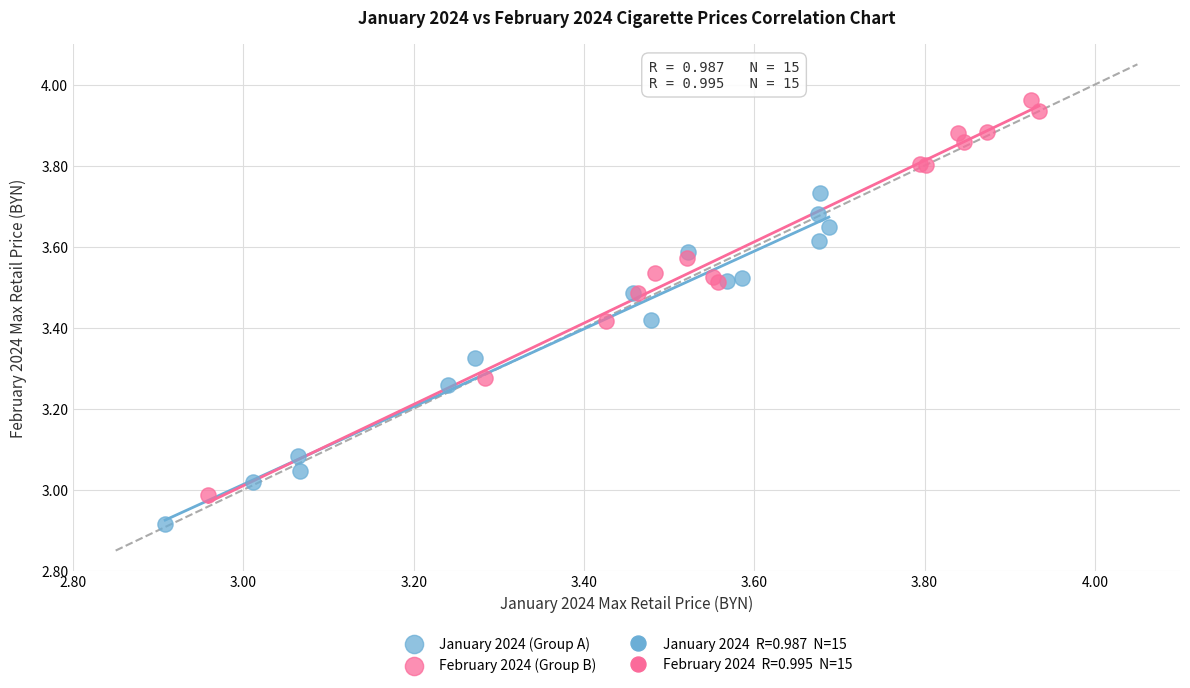

Which series has the widest spread of Y values?

February 2024 (Group B)